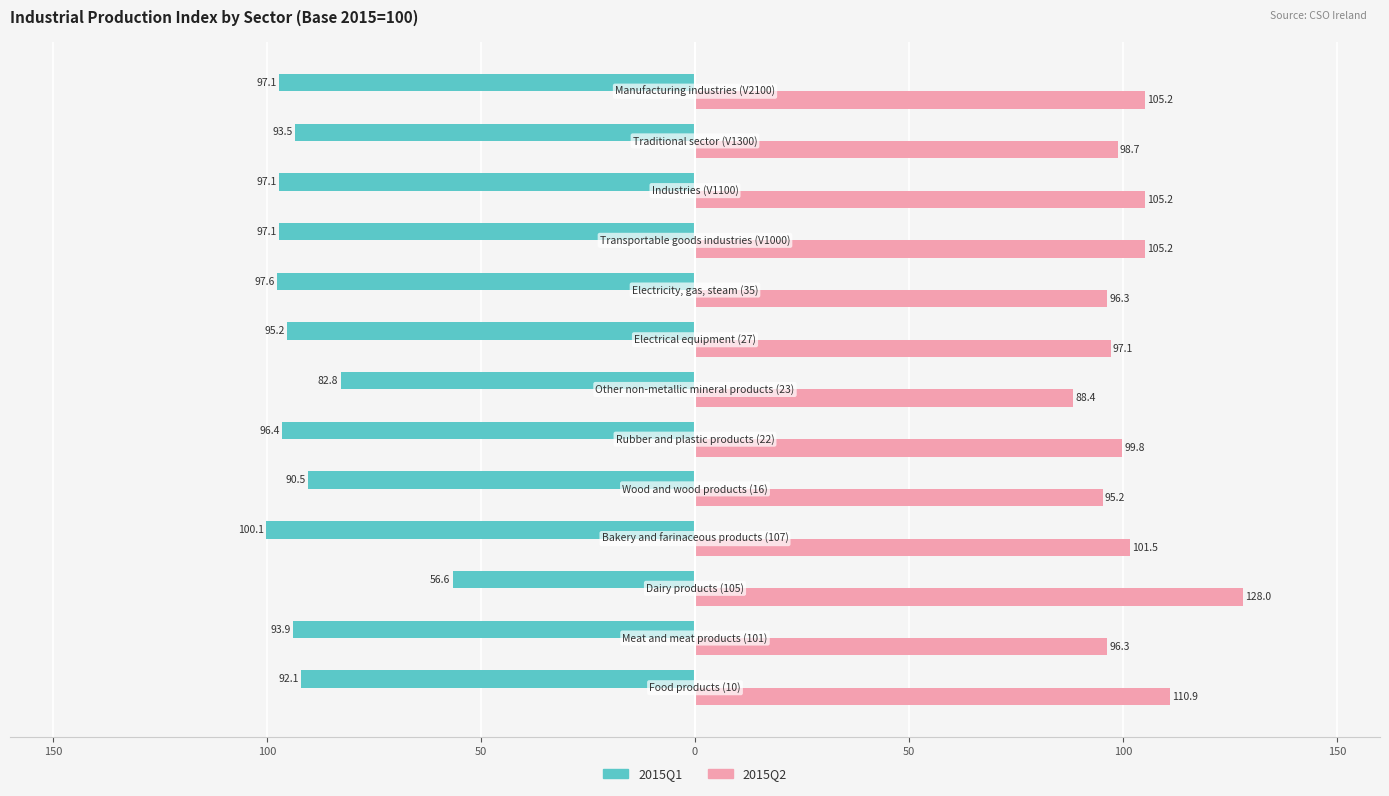

What are all the series names shown in the legend?

2015Q1, 2015Q2